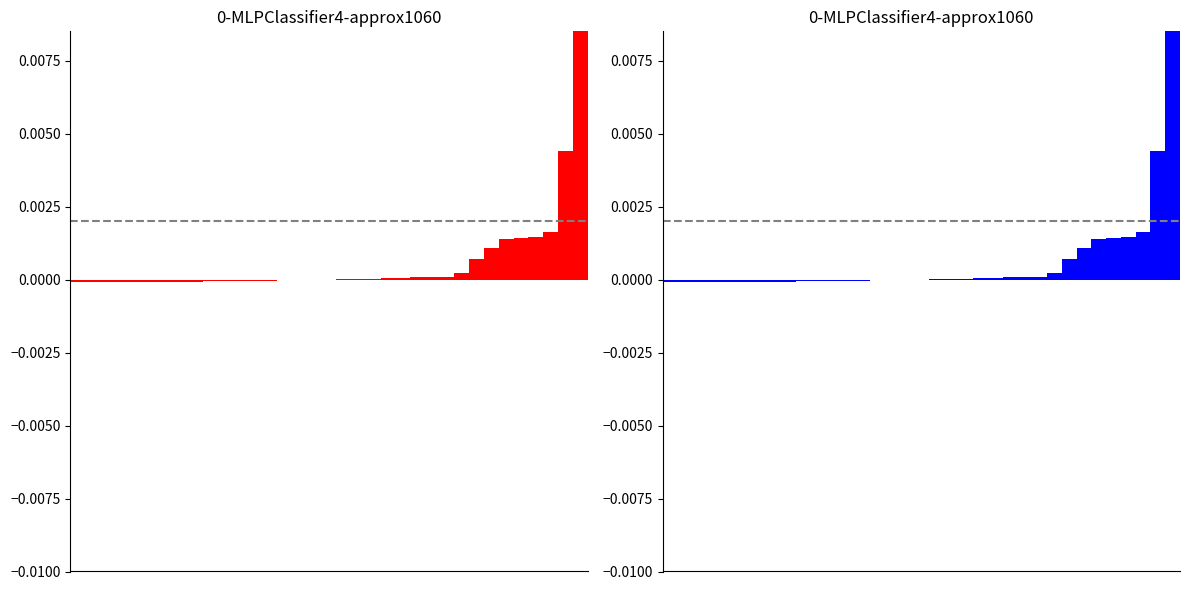

How many categories are shown in the chart?

35